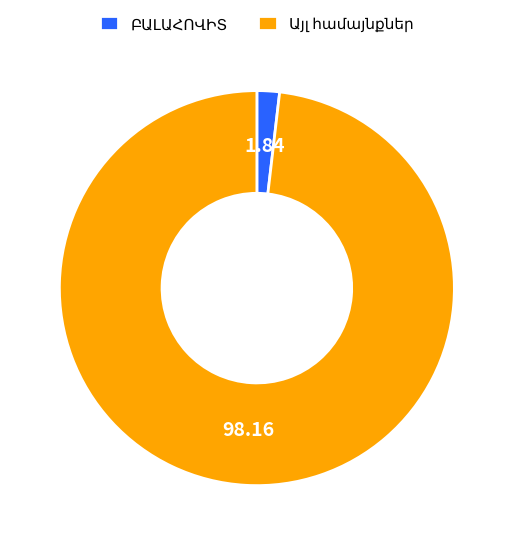

Does any single category account for the majority?

Yes